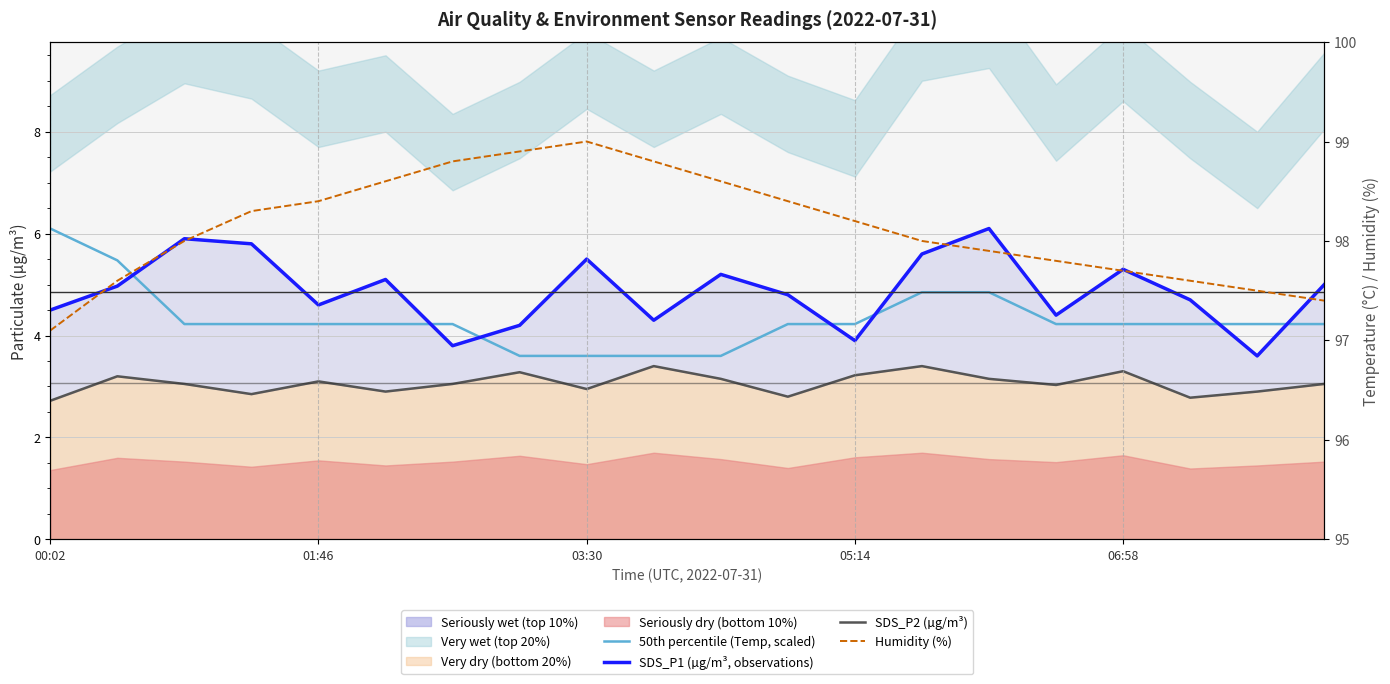

What is the total value across all series at 17?

109.3